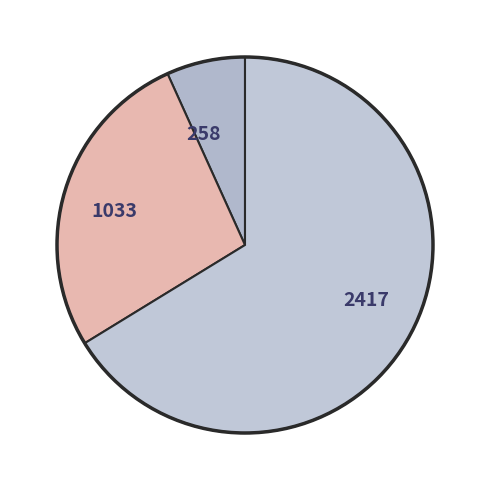

What is the ratio of the value at 1033 to the value at 258?

4.0